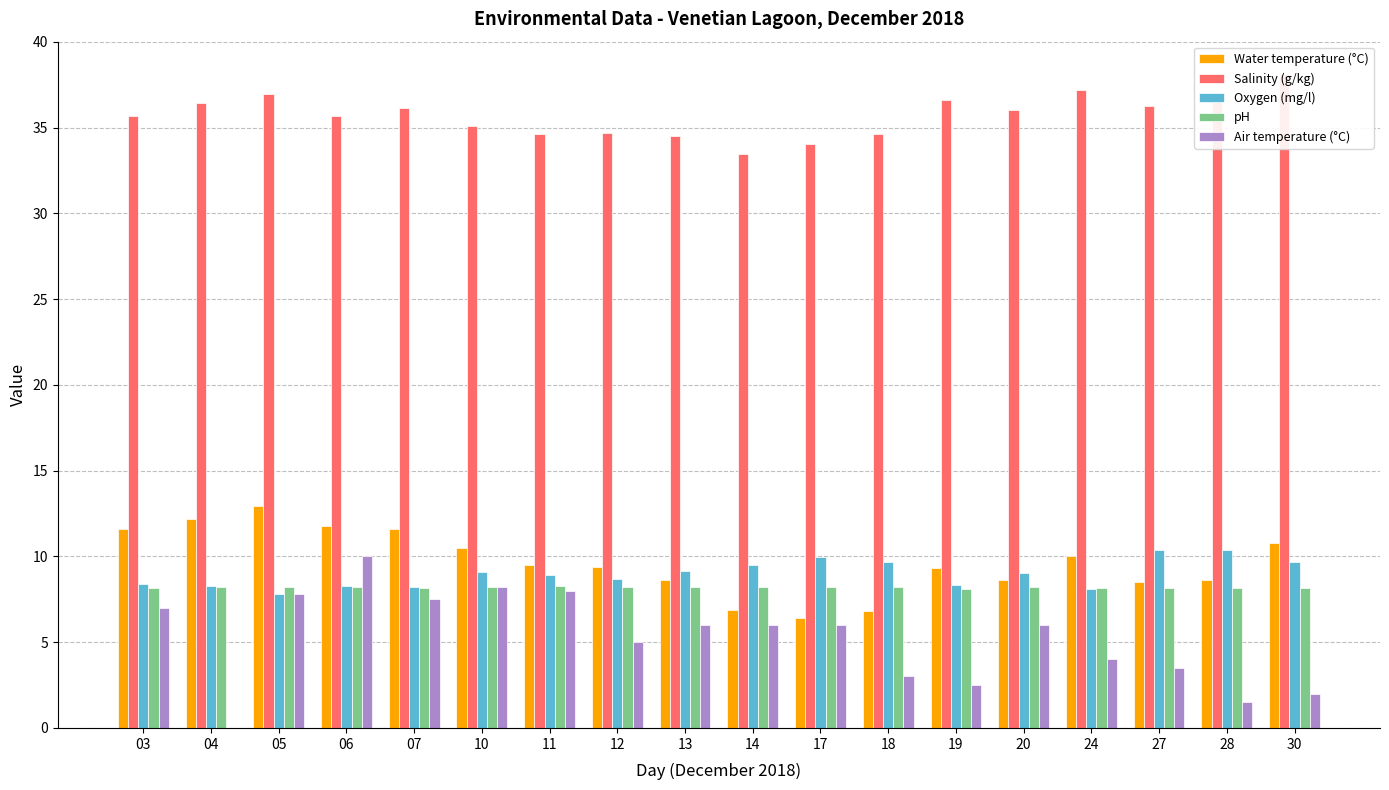

Which series has the largest total across all categories?

Salinity (g/kg)